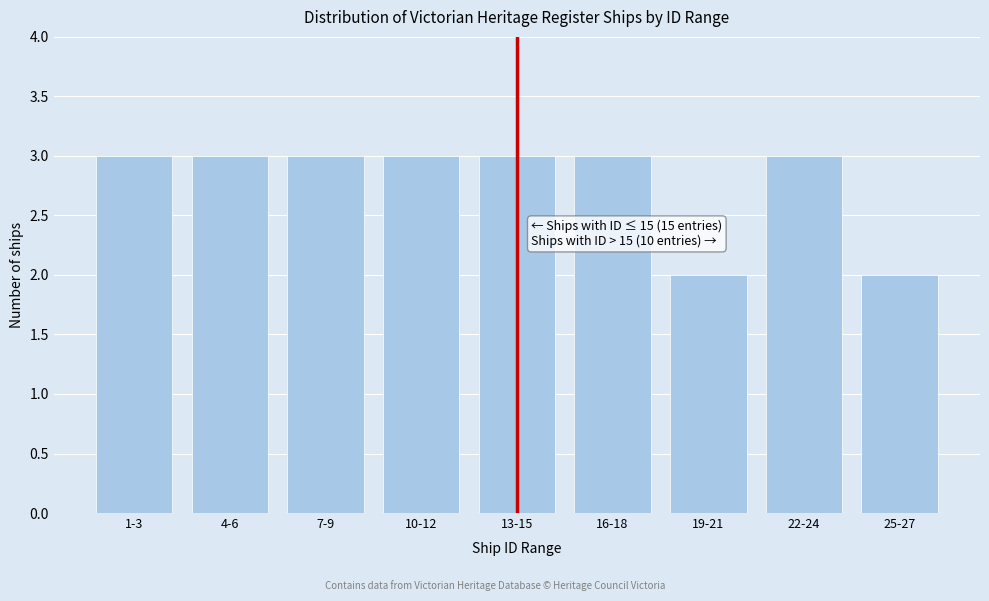

Reading left to right, extract all data points from this chart.

3	3	3	3	3	3	2	3	2